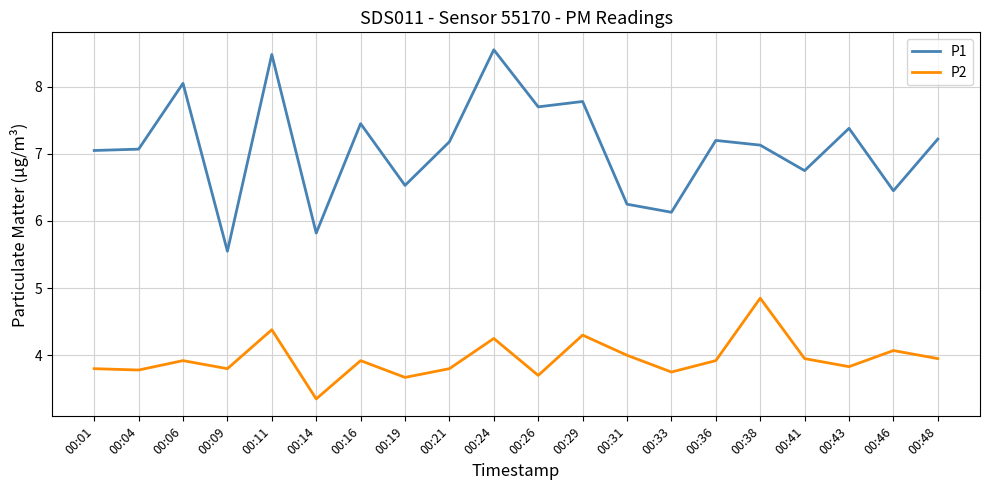

What is the sum of all P2 values?

79.0